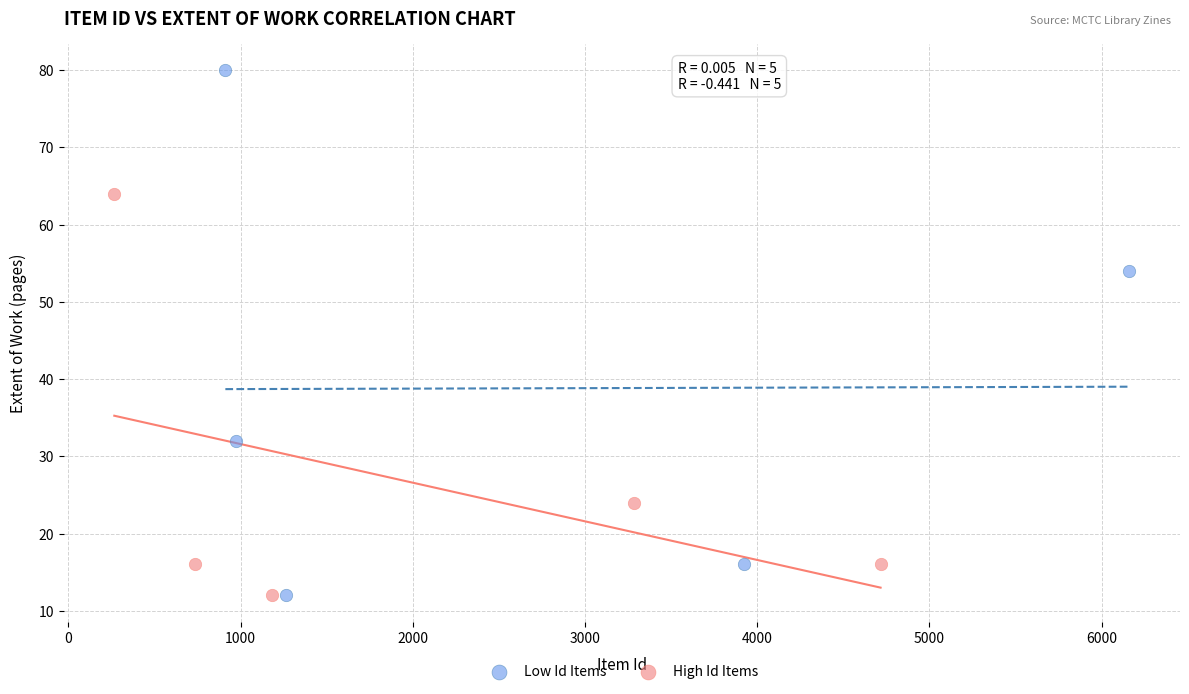

Which series reaches the maximum Y coordinate?

Low Id Items